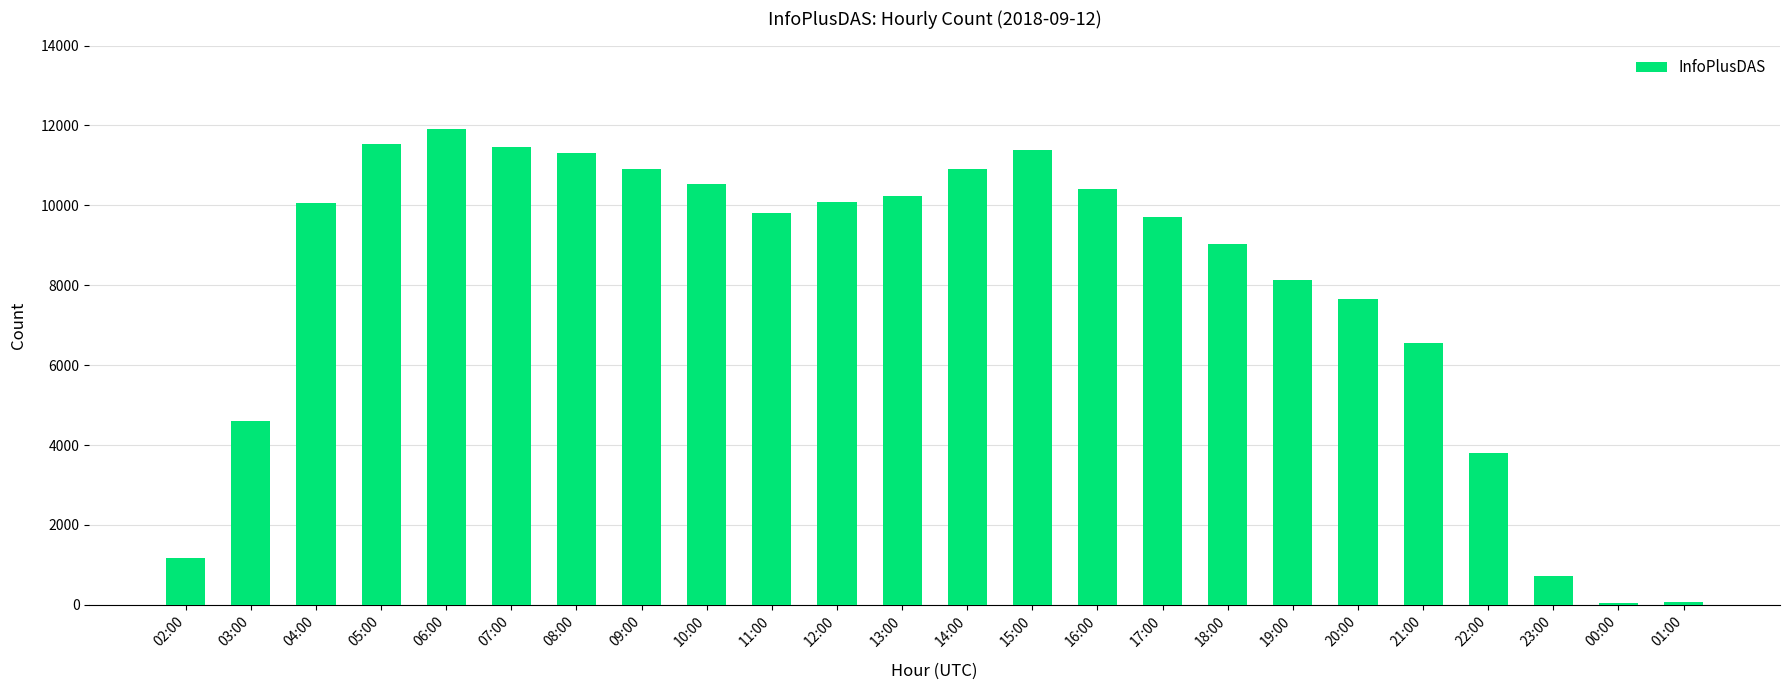

What is the difference between the second highest and minimum values?

11479